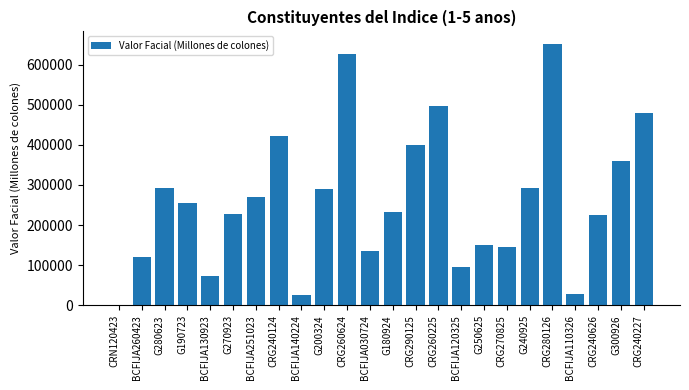

What is the sum of the values at BCFIJA140224 and BCFIJA251023?

294243.4